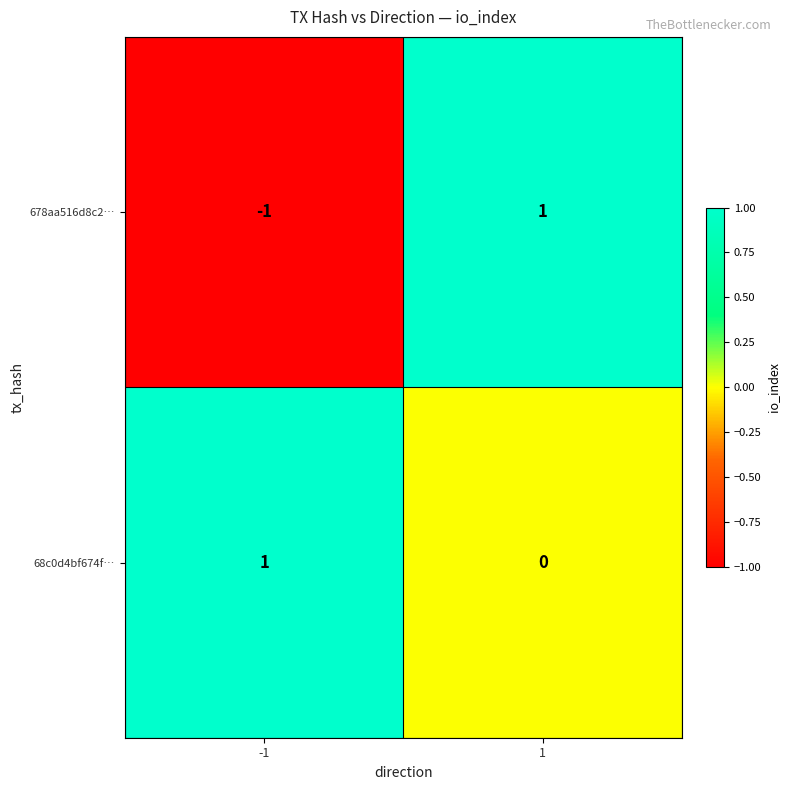

Which series has the widest spread of values?

678aa516d8c2…